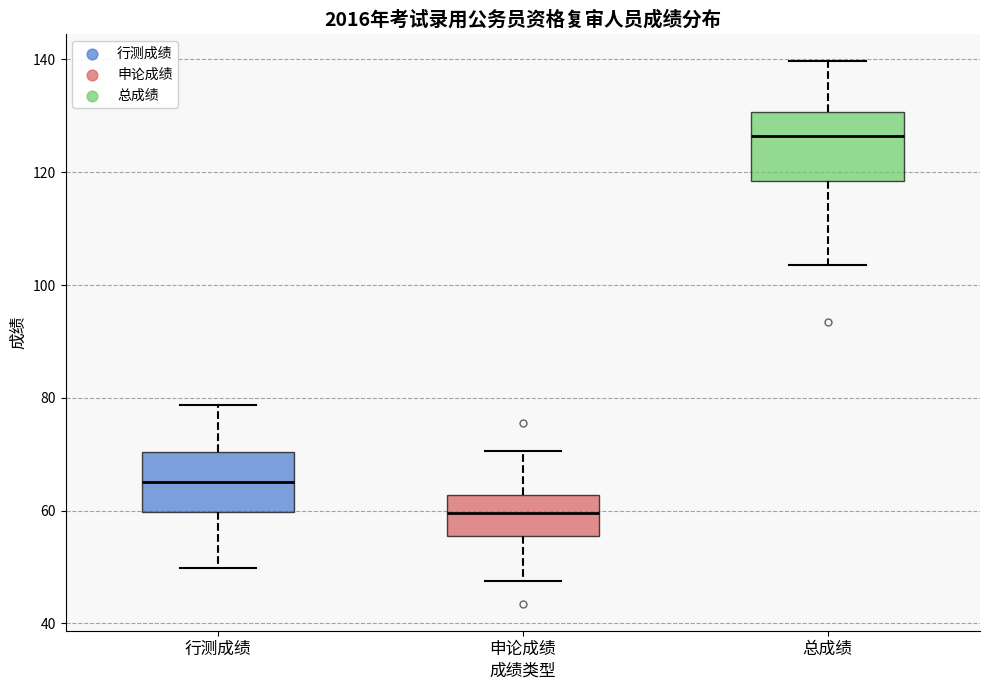

Reading left to right, read every box against the y-axis: the position of its median line, the range the box covers, and the ends of its whiskers. The values are not printed on the chart, so give them approximately, as read against the axis.

行测成绩: median 66, box 60 to 70, whiskers 50 to 78
申论成绩: median 60, box 56 to 62, whiskers 48 to 70
总成绩: median 126, box 118 to 130, whiskers 104 to 140